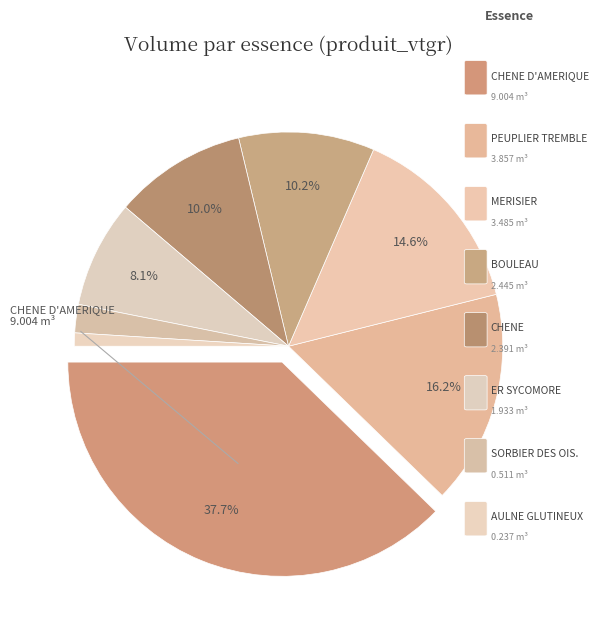

How many segments does this pie chart have?

8